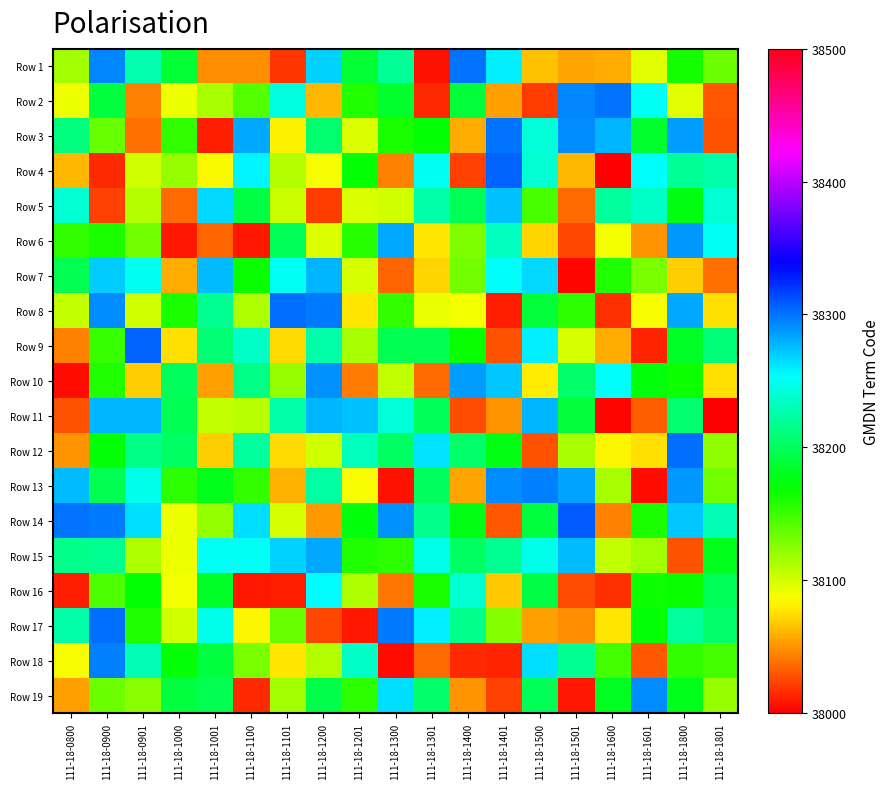

At how many categories does at least one series exceed 38161?

19